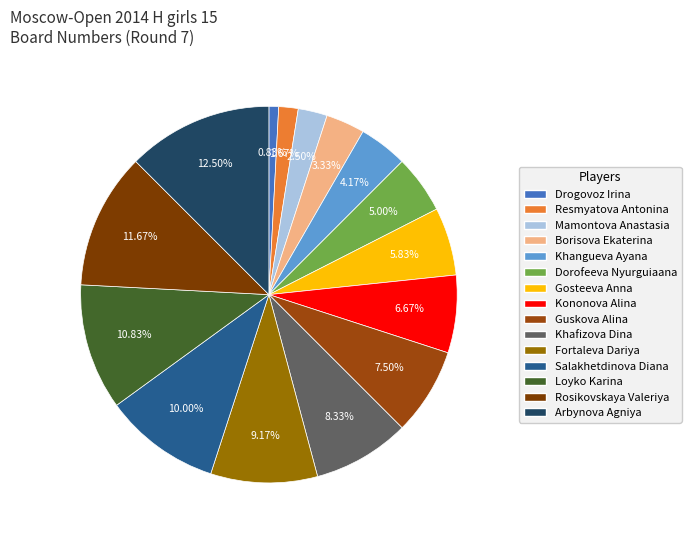

Is the sum of Kononova Alina and Guskova Alina greater than half?

No